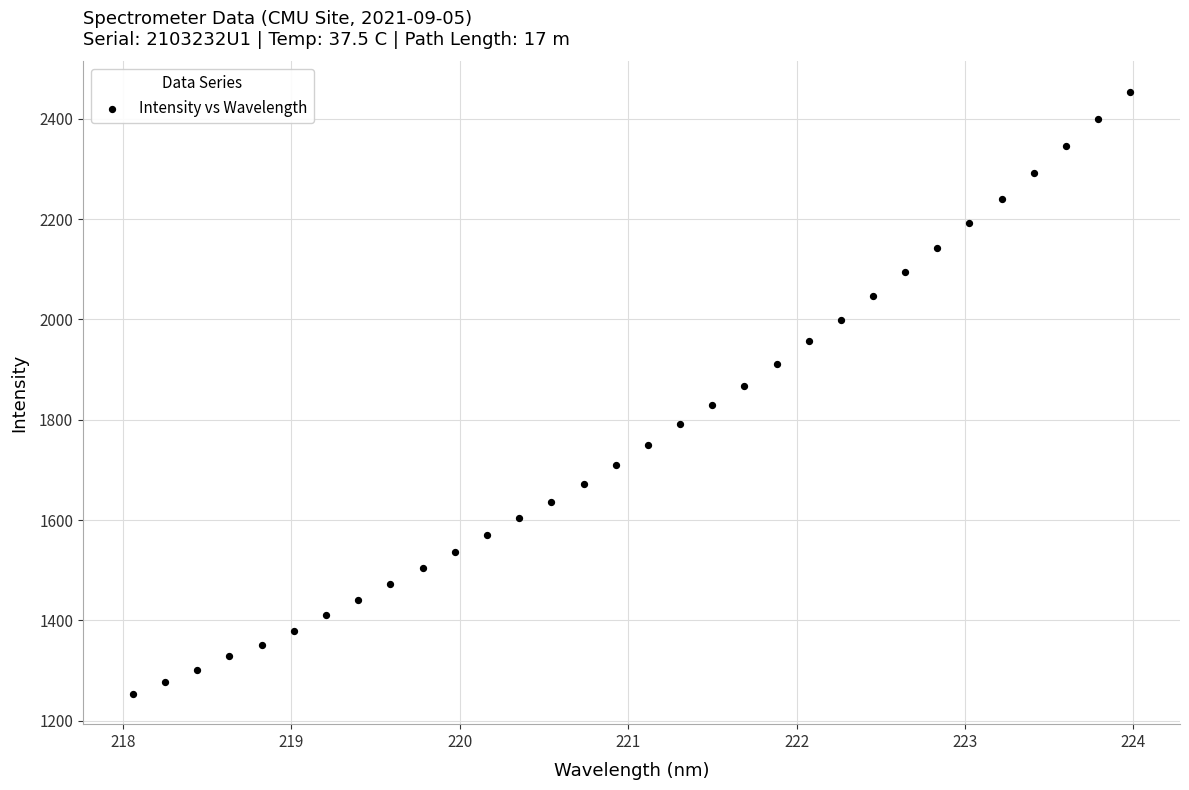

What is the range of Y values (max minus min)?

1200.7